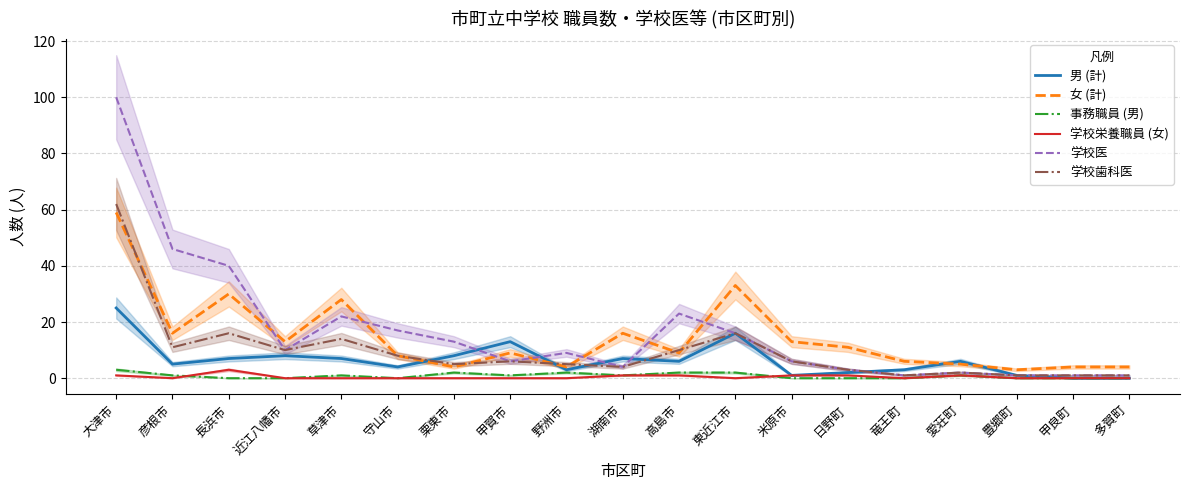

In 学校医, how many points are lower than both neighbors (excluding endpoints)?

4